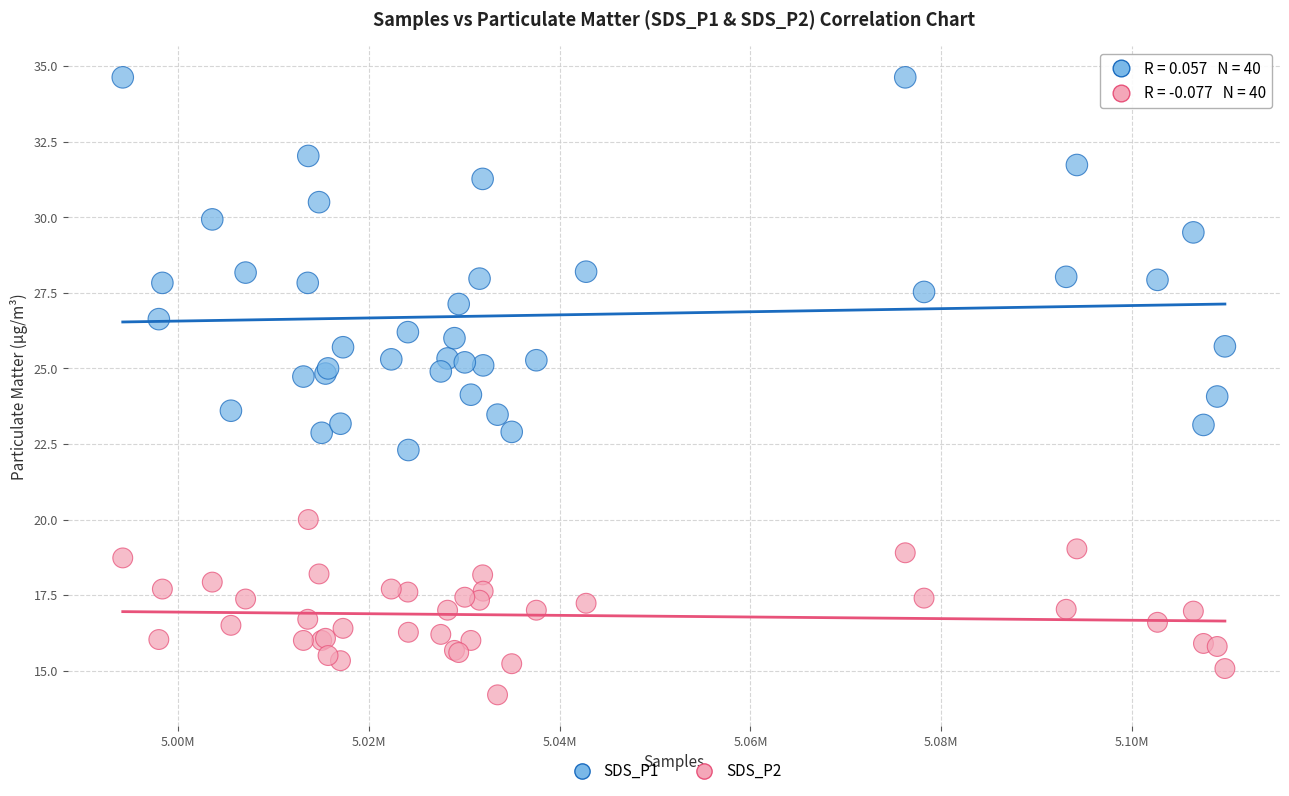

What is the X range (max minus min) for the scatter plot?

115471.0